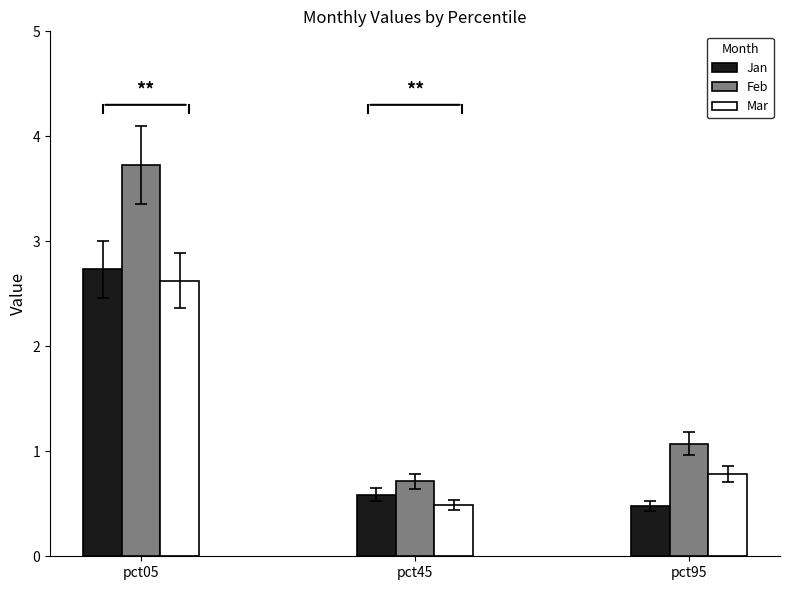

At pct95, list the series in order from smallest to largest.

Jan, Mar, Feb